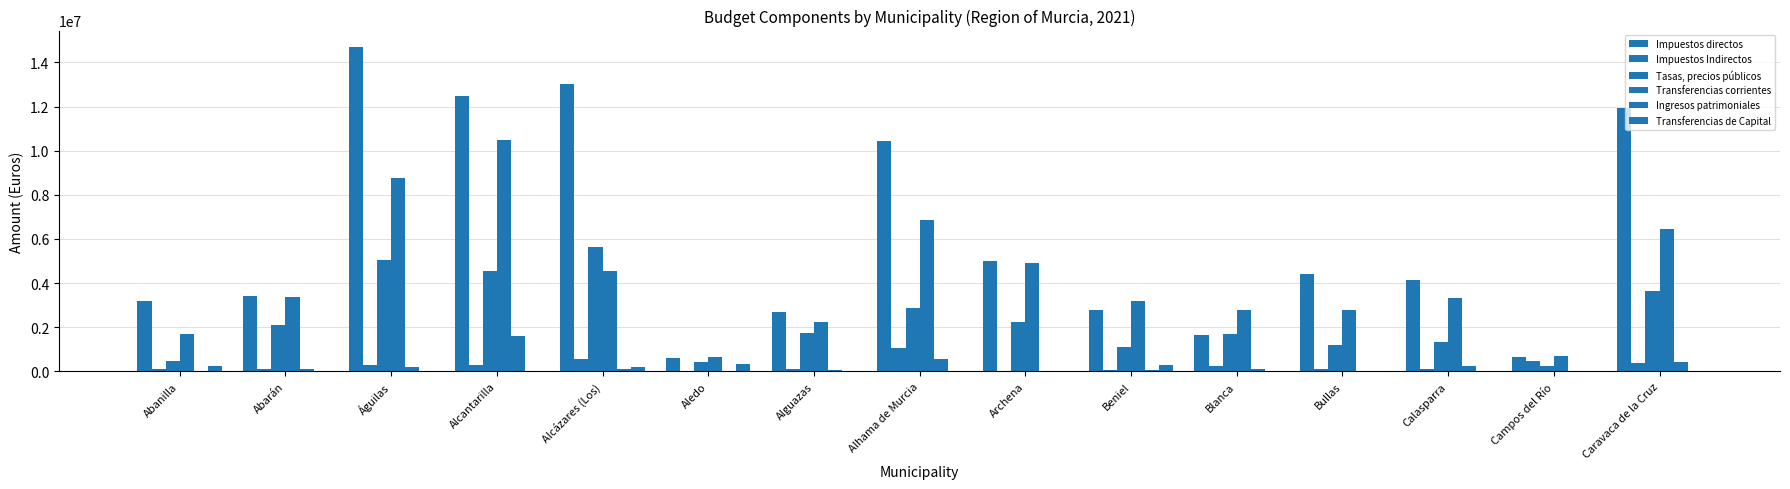

What is the value of the Impuestos Indirectos bar at the 14th from the left?

467250.0